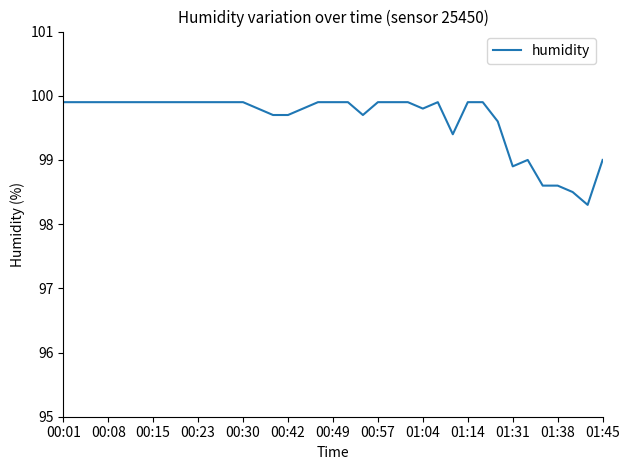

What is the difference between the maximum and minimum values?

1.6